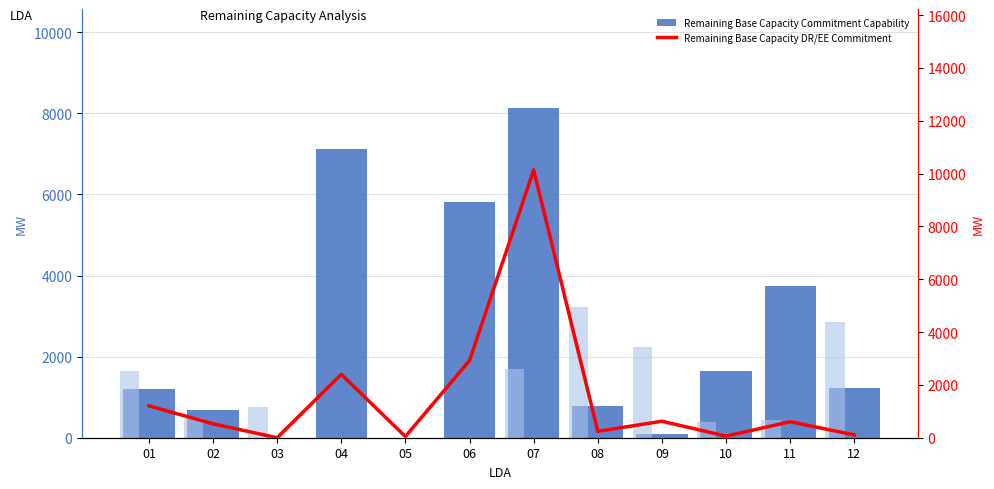

Which series has the largest total across all categories?

Remaining Base Capacity Commitment Capability